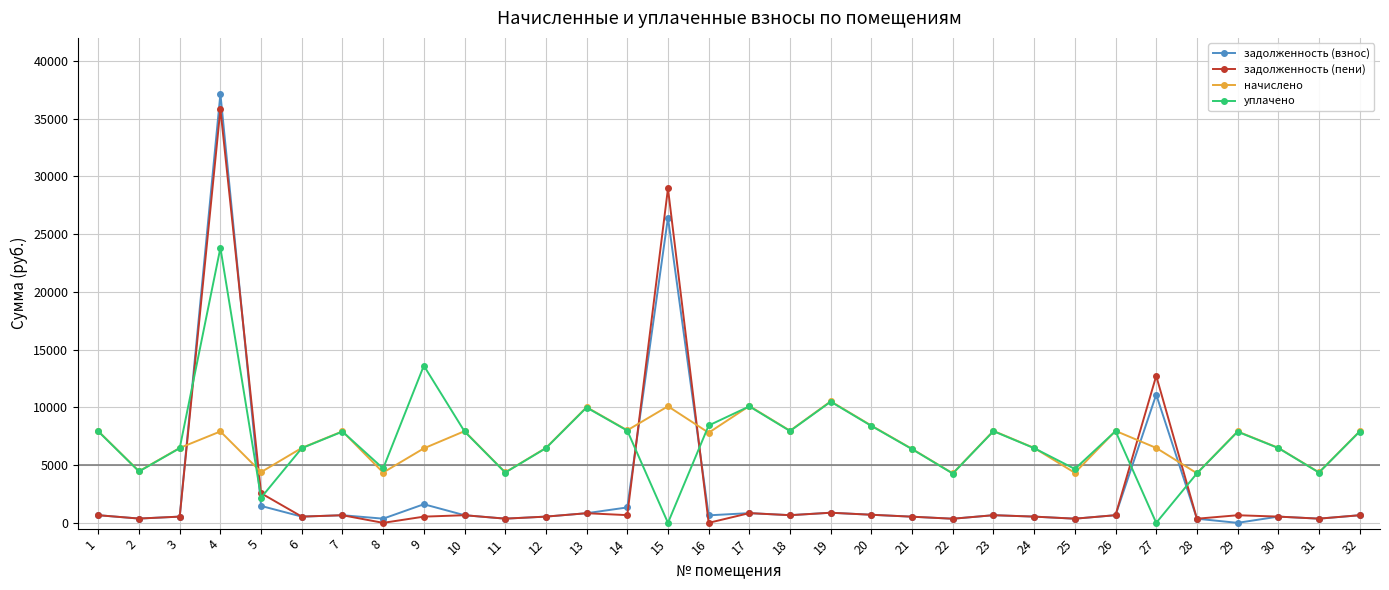

True or false: начислено has more than 2 points higher than both neighbors.

True